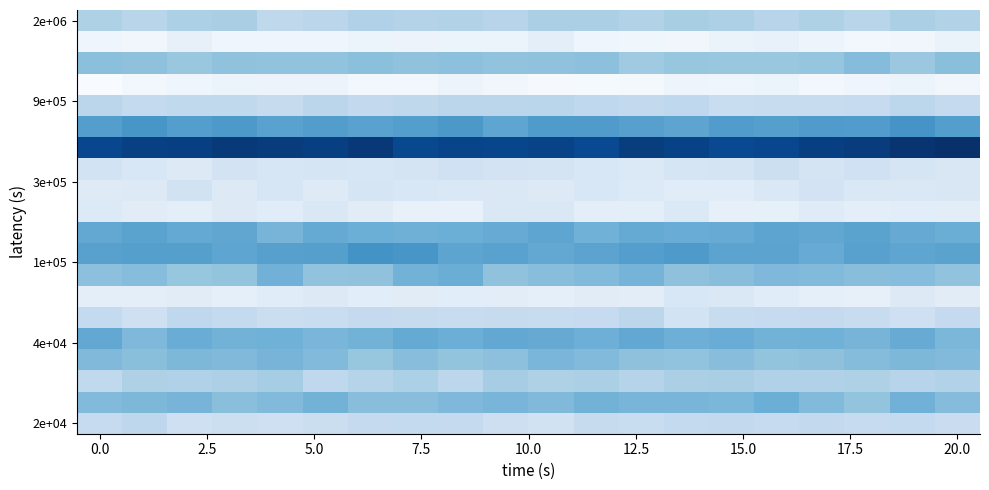

What is the maximum value shown in the chart?

6.4